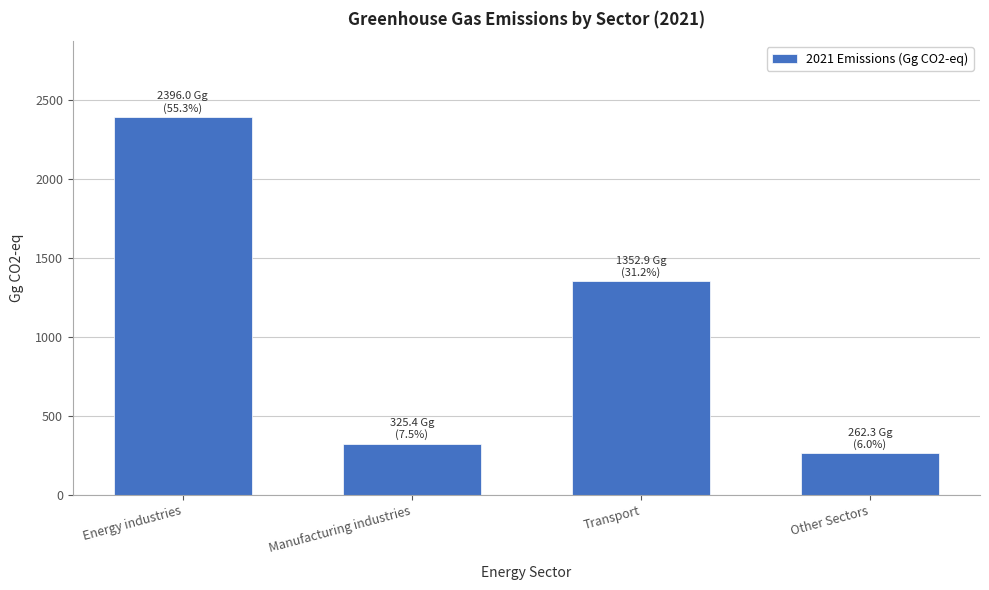

Reading right to left, list all the values displayed in this chart.

262.3	1352.9	325.4	2396.0